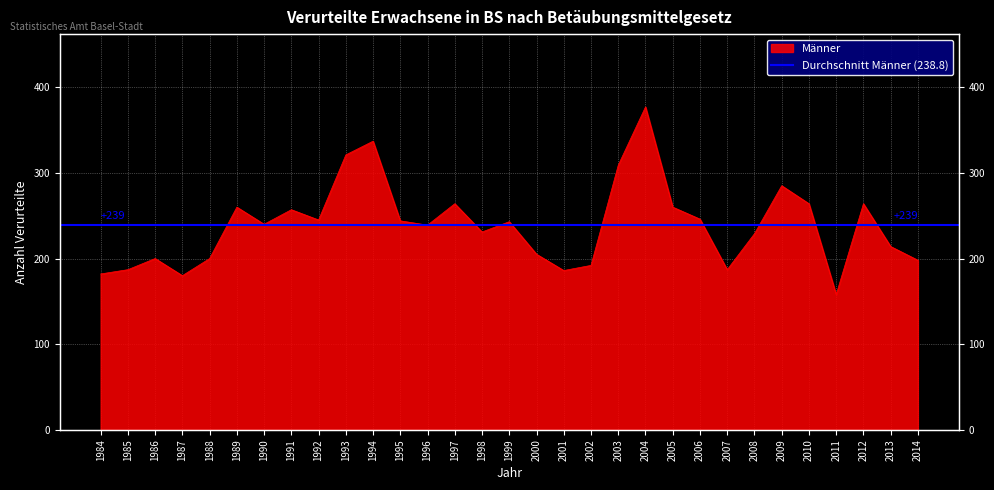

What is the ratio of the value at 1984 to the value at 1987?

1.0